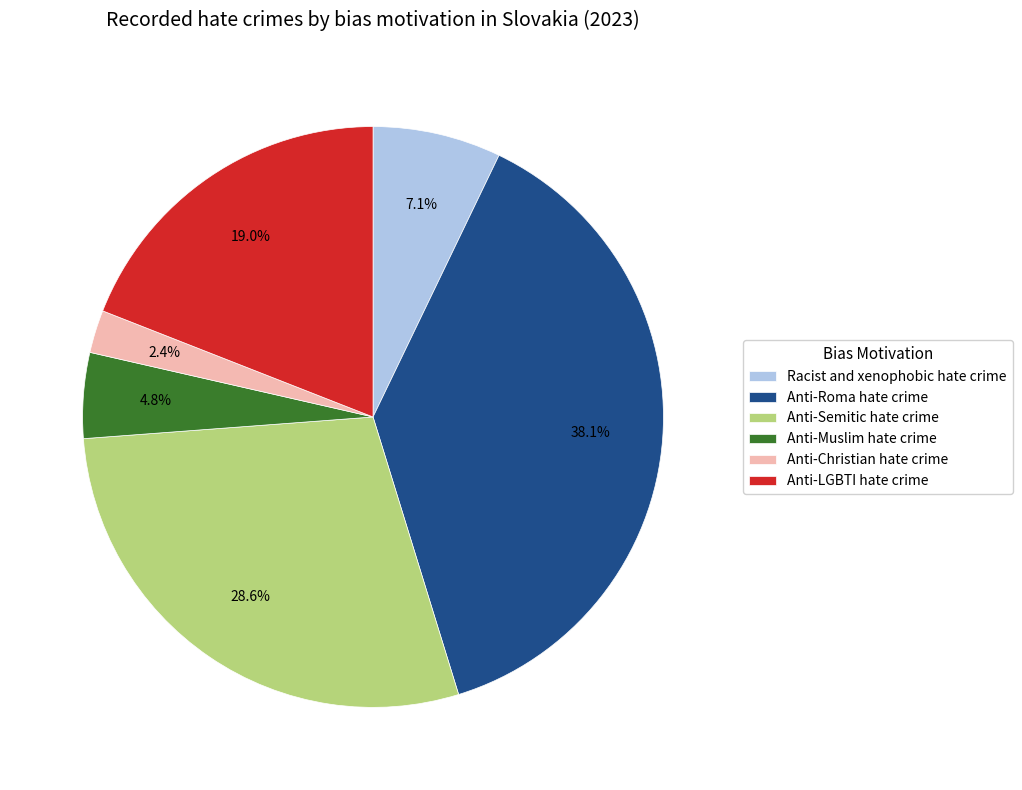

Combined, do Anti-Roma hate crime and Anti-Christian hate crime account for over 50%?

No